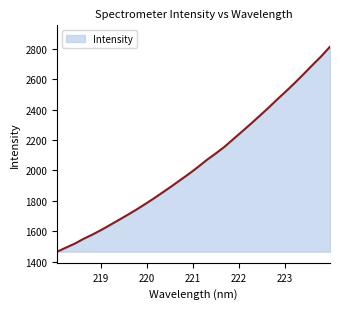

What is the difference between the maximum and minimum values?

1349.3